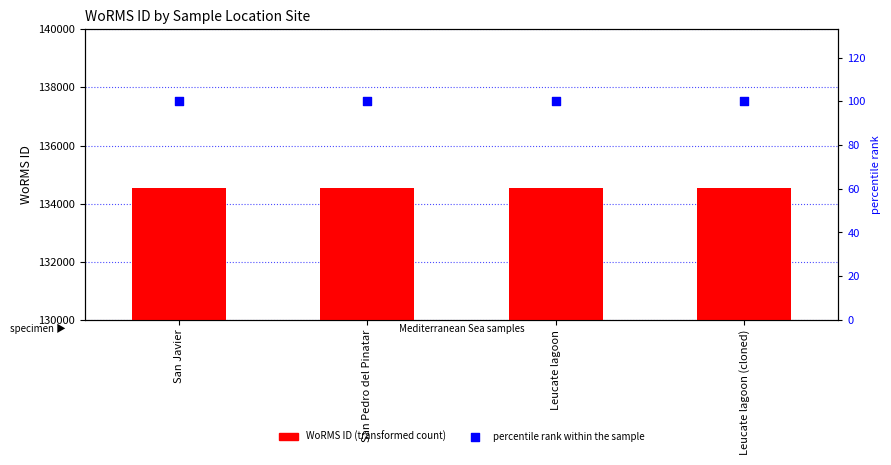

What is the total value across all series at San Javier?

134629